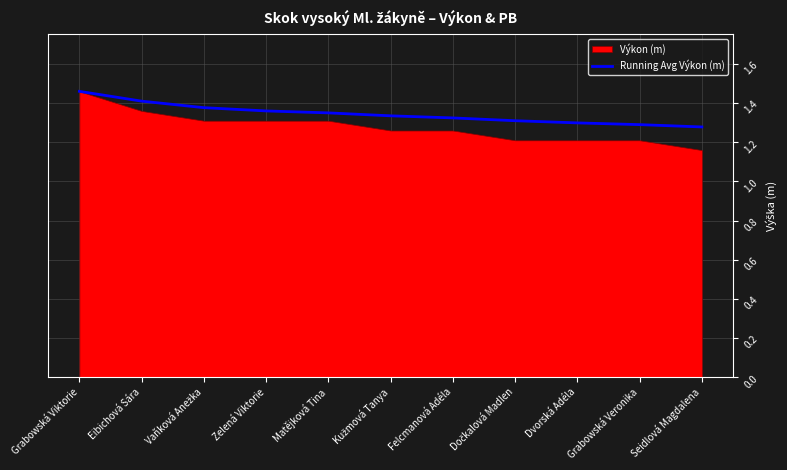

Which has a higher value, Eibichová Sára or Grabowská Viktorie?

Grabowská Viktorie